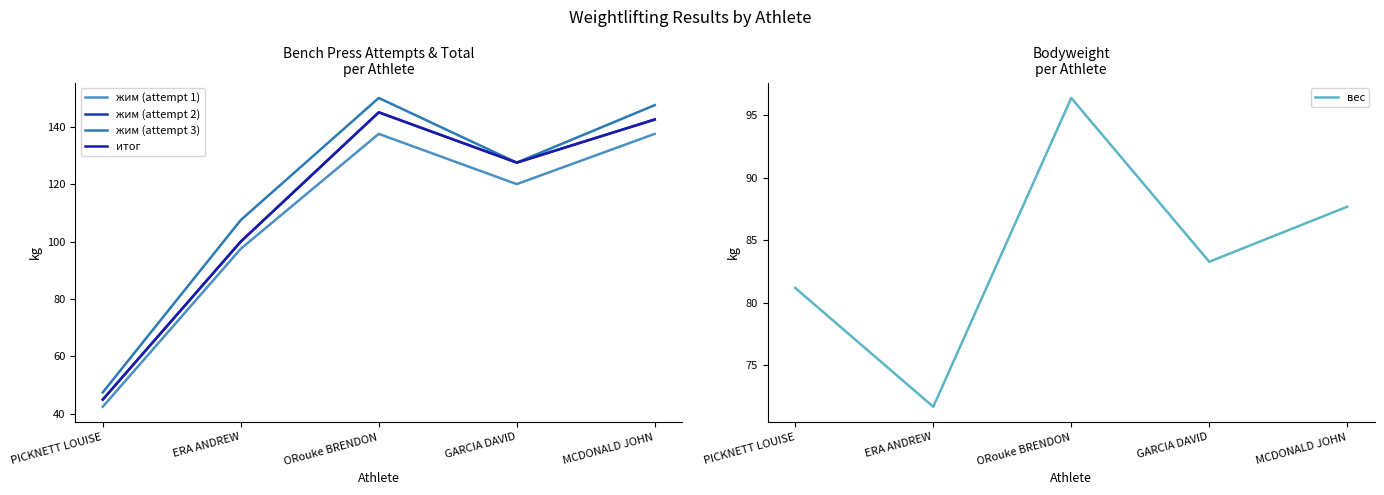

What is the difference between the итог values at PICKNETT LOUISE and GARCIA DAVID?

82.5